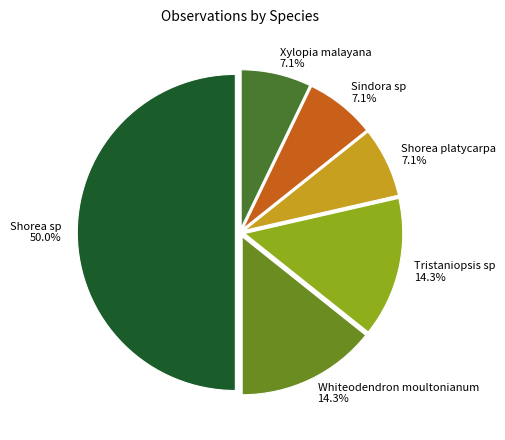

What percentage is NOT represented by Tristaniopsis sp?

85.7%